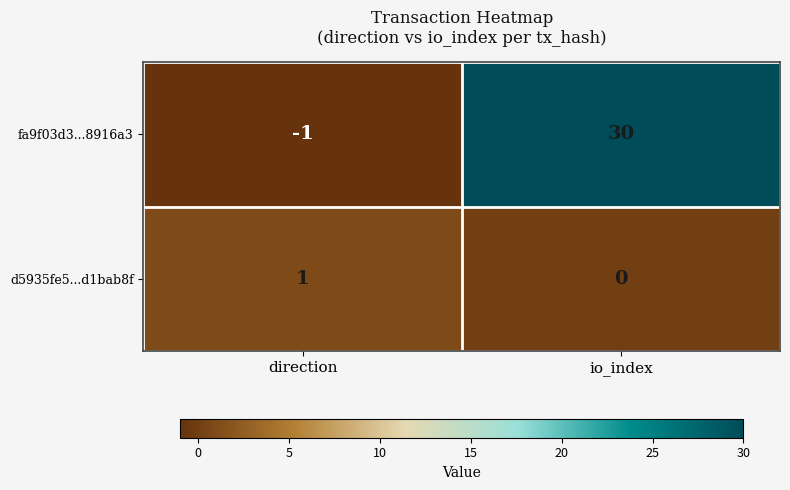

The fa9f03d3...8916a3 series shows -1 at direction. True or false?

True